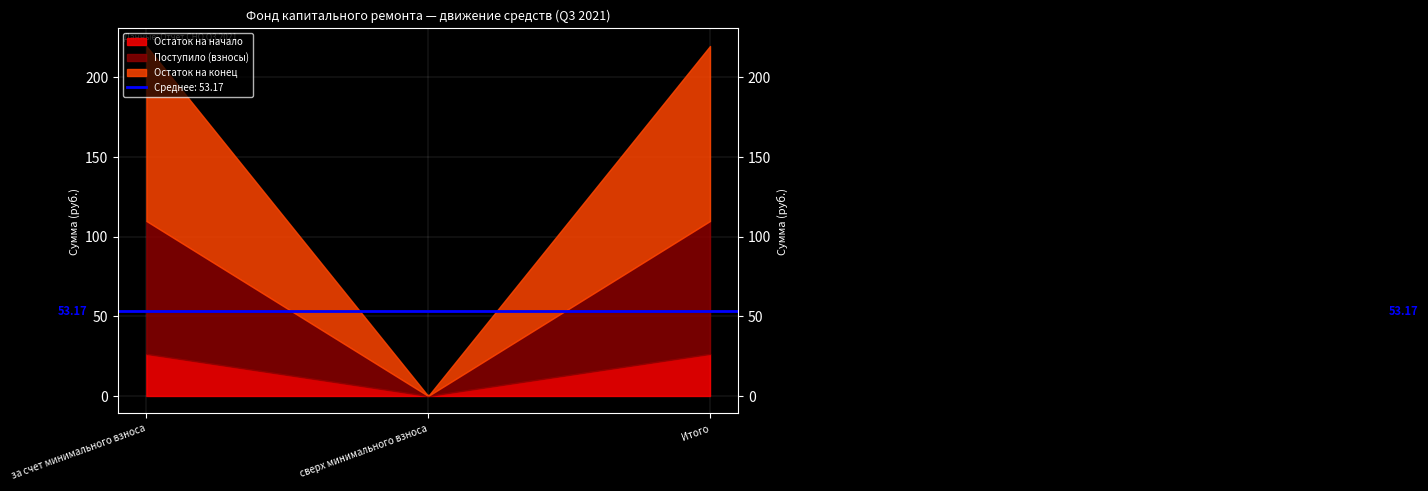

Reading right to left, extract all data points from this chart.

Остаток на начало: 26.4	0.0	26.4
Поступило (взносы): 83.4	0.0	83.4
Остаток на конец: 109.8	0.0	109.8